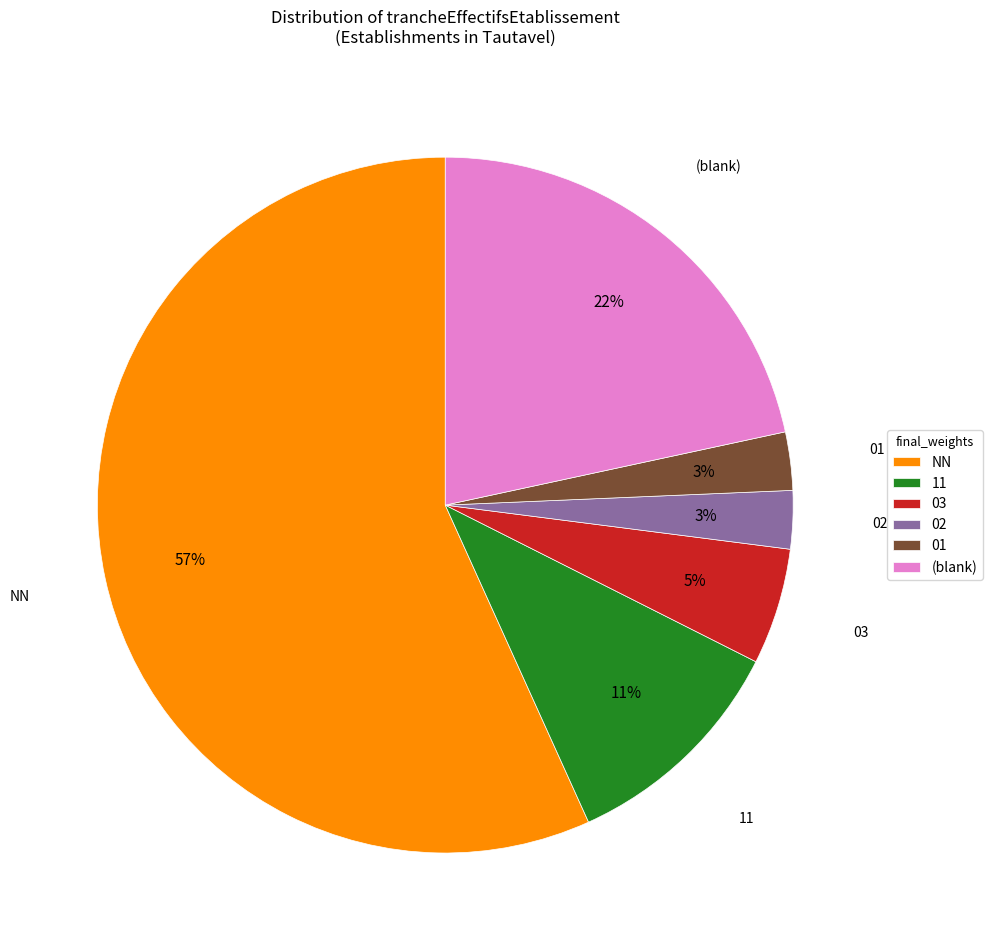

How many slices are in this pie chart?

6